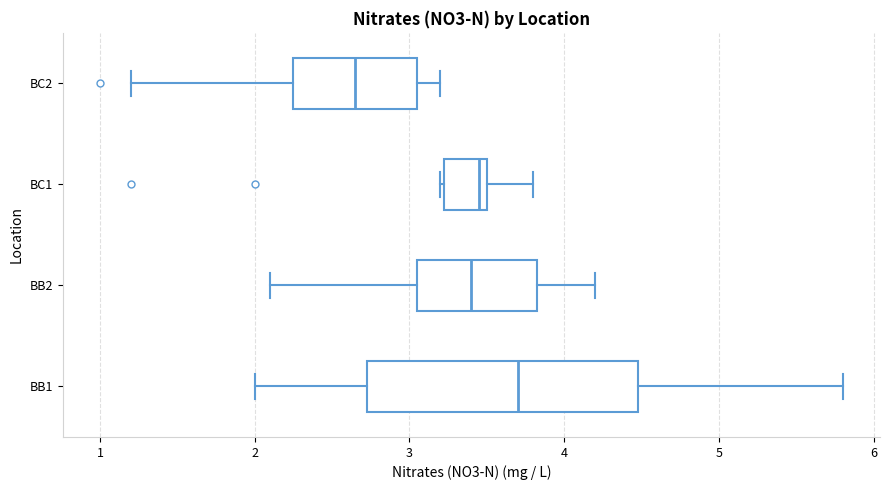

Reading bottom to top, transcribe this box plot: for each box, give where its median line is, the range the box spans, and where its two whiskers end, as read against the x-axis. The values are not printed on the chart, so give them approximately, as read against the axis.

BB1: median 3.7, box 2.7 to 4.5, whiskers 2.0 to 5.8
BB2: median 3.4, box 3.1 to 3.8, whiskers 2.1 to 4.2
BC1: median 3.5 (just left of the box's right edge), box 3.2 to 3.5, whiskers 3.2 to 3.8
BC2: median 2.7, box 2.3 to 3.1, whiskers 1.2 to 3.2